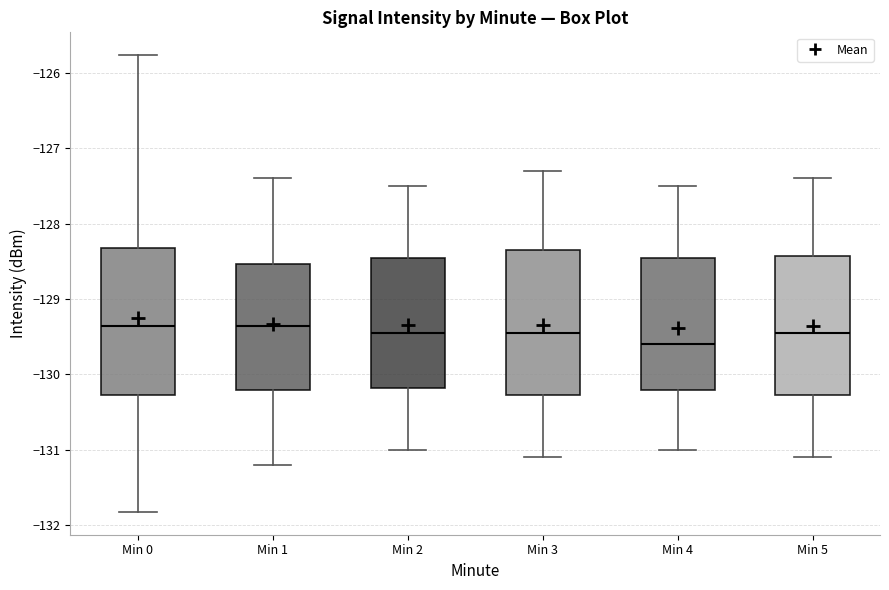

Reading left to right, read every box against the y-axis: the position of its median line, the range the box covers, and the ends of its whiskers. The values are not printed on the chart, so give them approximately, as read against the axis.

Min 0: median -129.4, box -130.3 to -128.3, whiskers -131.8 to -125.8
Min 1: median -129.4, box -130.2 to -128.5, whiskers -131.2 to -127.4
Min 2: median -129.4, box -130.2 to -128.4, whiskers -131.0 to -127.5
Min 3: median -129.4, box -130.3 to -128.3, whiskers -131.1 to -127.3
Min 4: median -129.6, box -130.2 to -128.4, whiskers -131.0 to -127.5
Min 5: median -129.4, box -130.3 to -128.4, whiskers -131.1 to -127.4